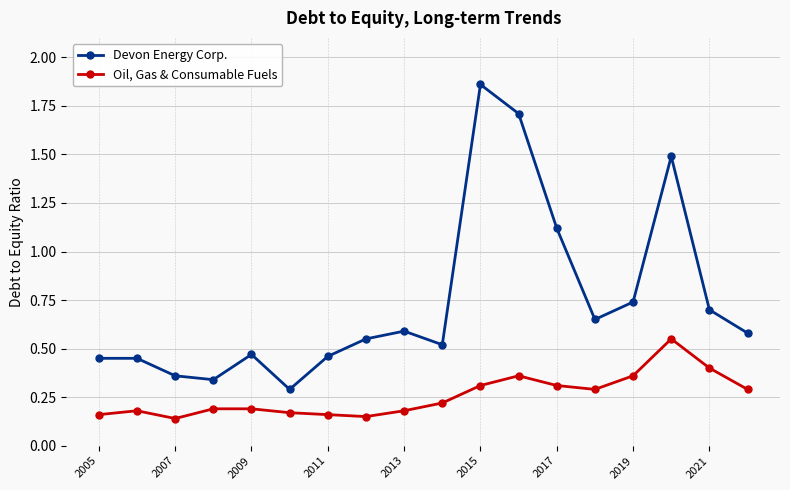

Which series has the largest total across all categories?

Devon Energy Corp.